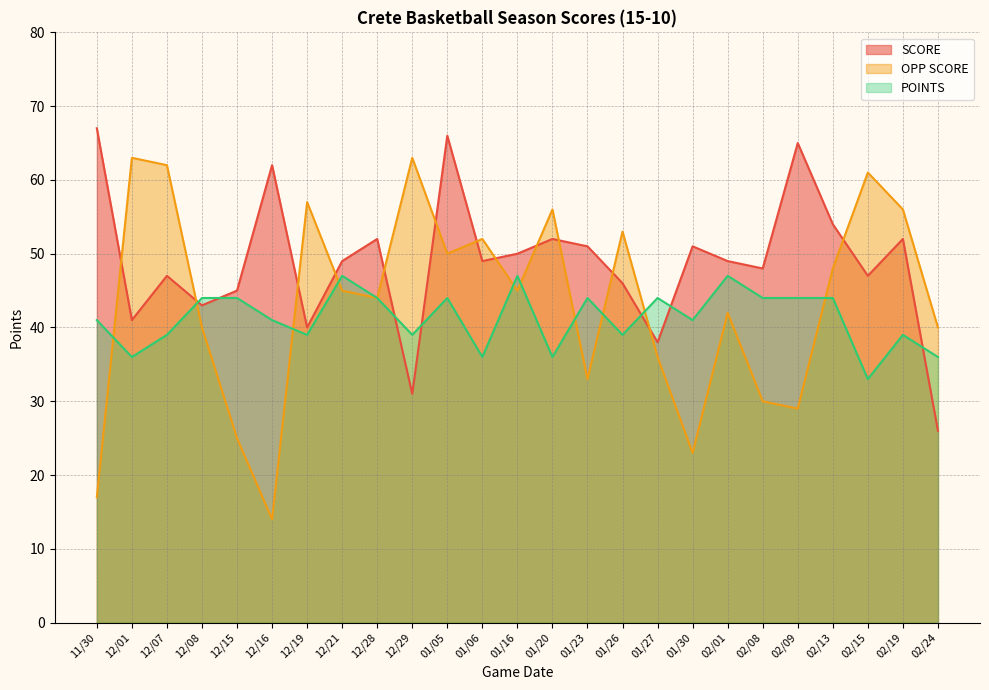

How many data points in POINTS are less than 41?

10